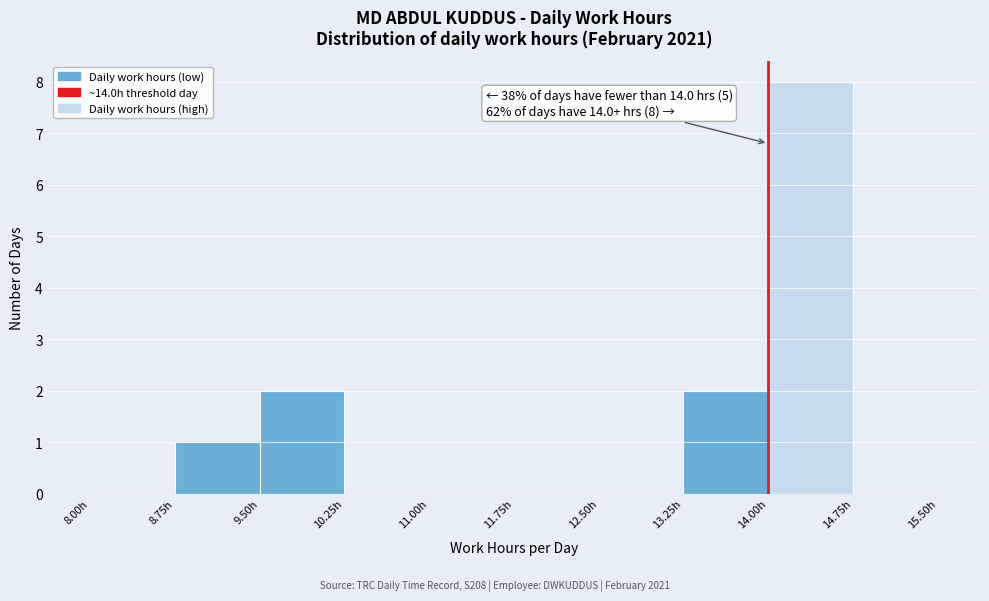

Over which range of the x-axis is the bar tallest?

14.00 to 14.75